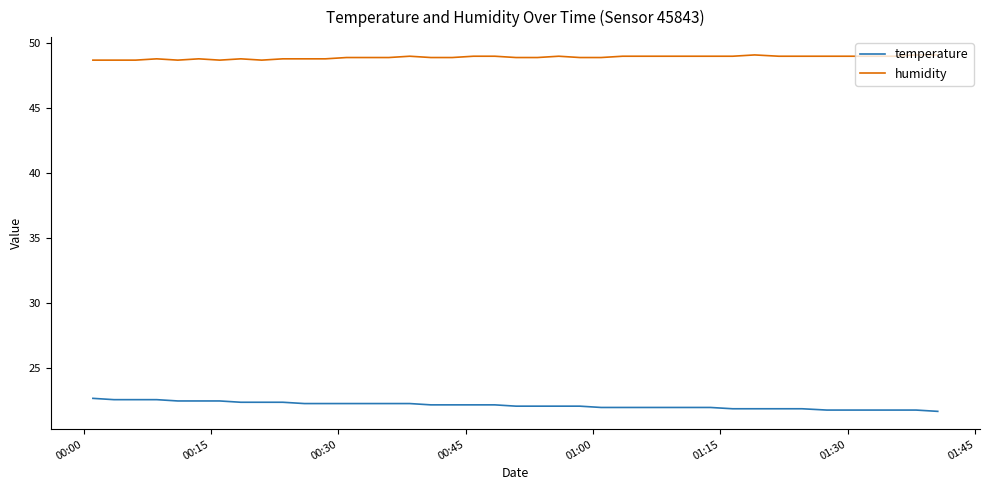

What is the average value of the temperature series?

22.2